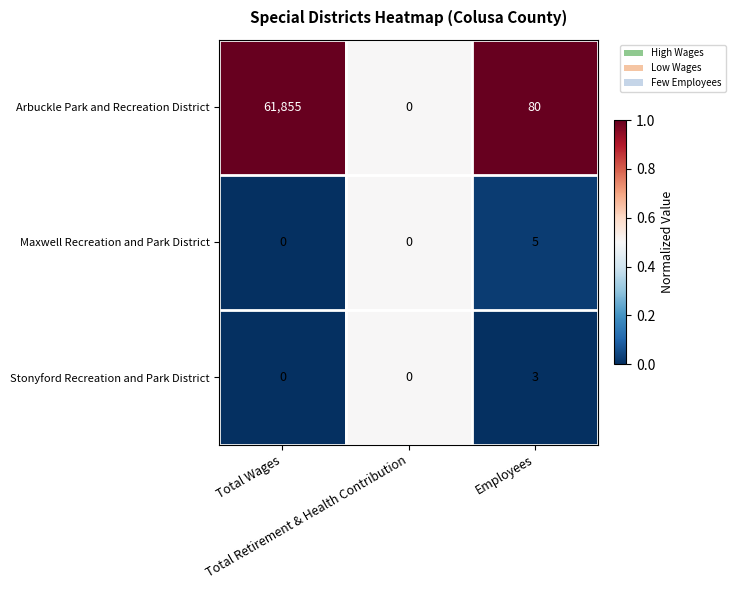

At which category is the sum across all series the highest?

Total Wages